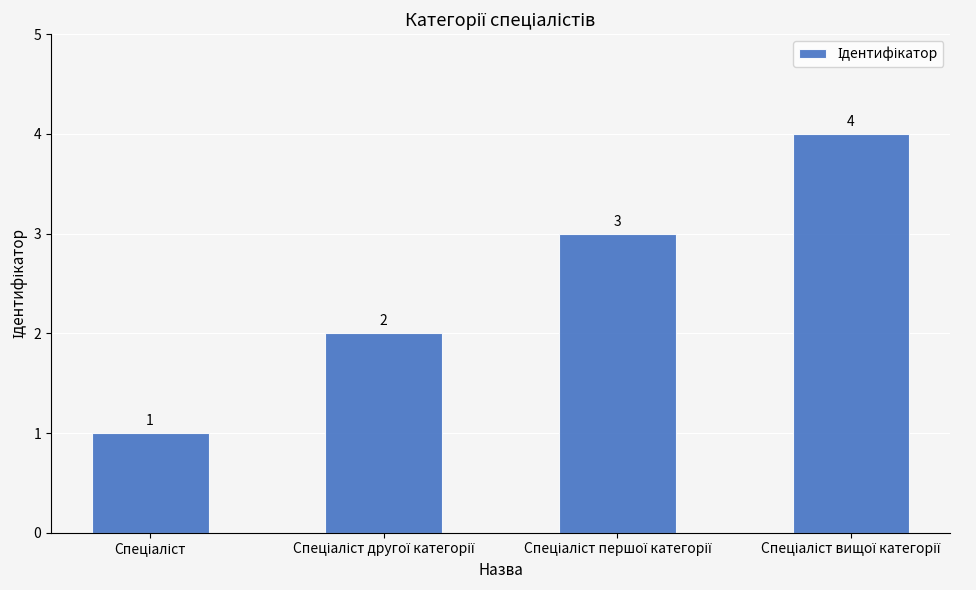

What is the value of the 4th bar from the left?

4